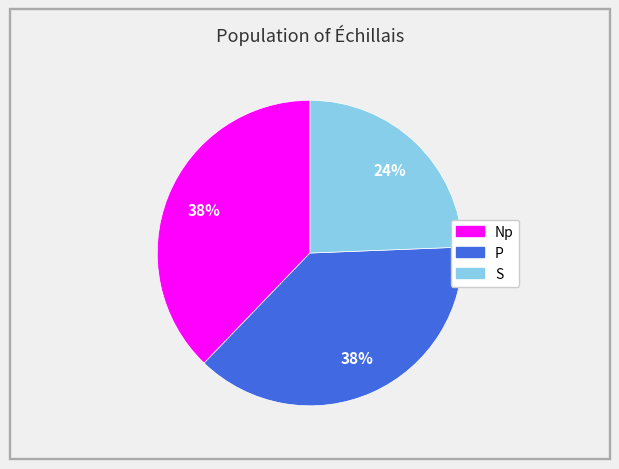

To the nearest percent, what is the average slice percentage?

33%